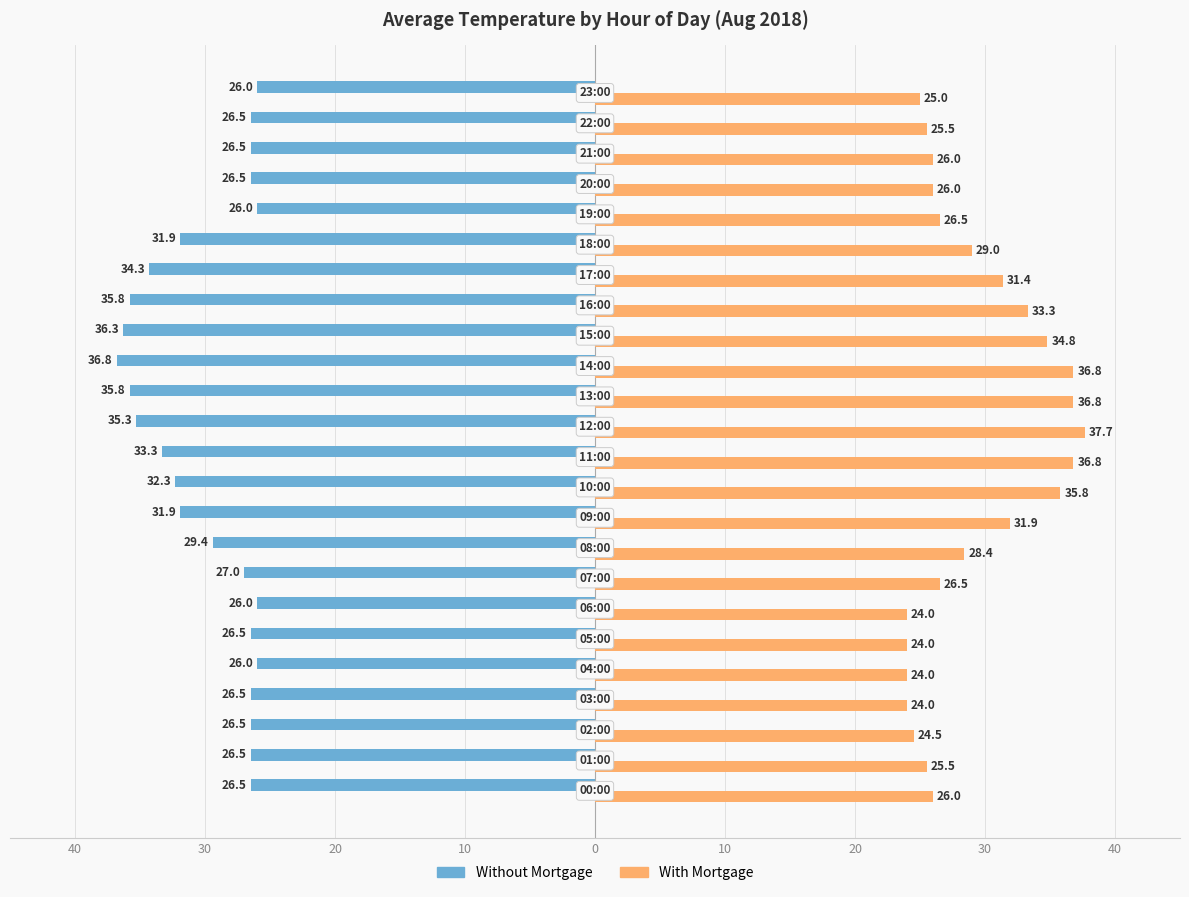

What is the average value of the Without Mortgage series?

-29.8